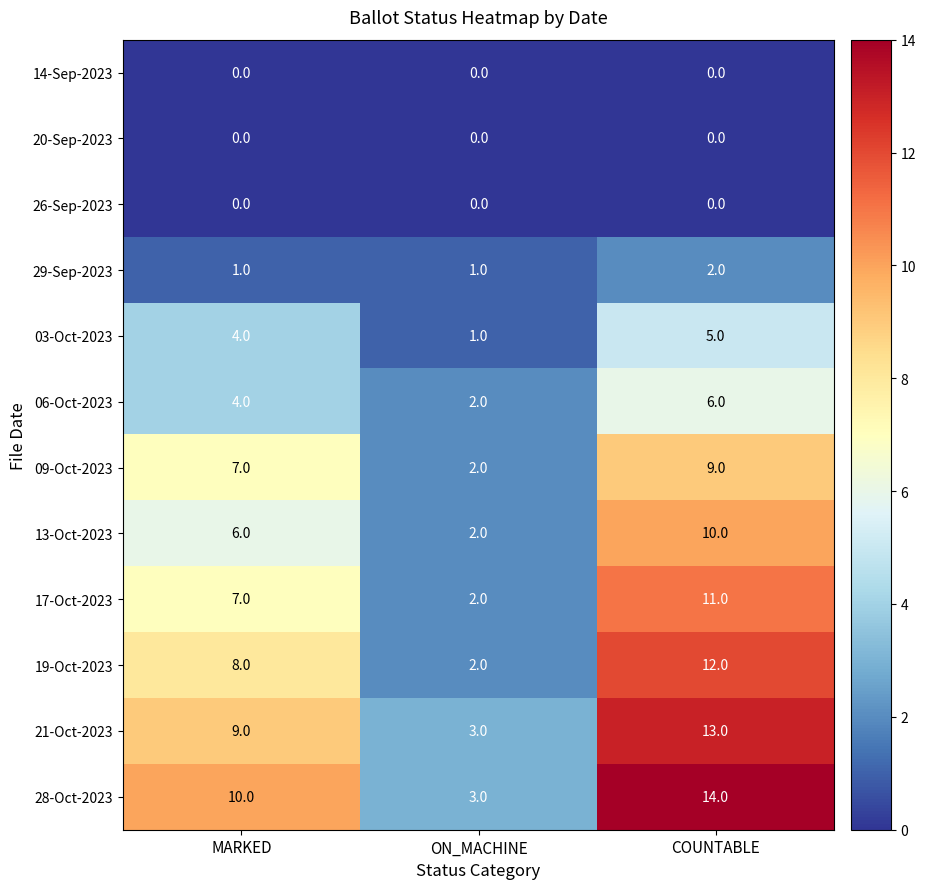

At how many categories does at least one series exceed 11?

1